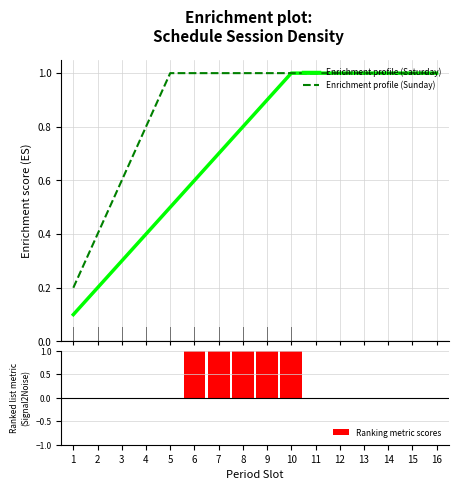

What are all the series names shown in the legend?

Enrichment profile (Saturday), Enrichment profile (Sunday), Ranking metric scores